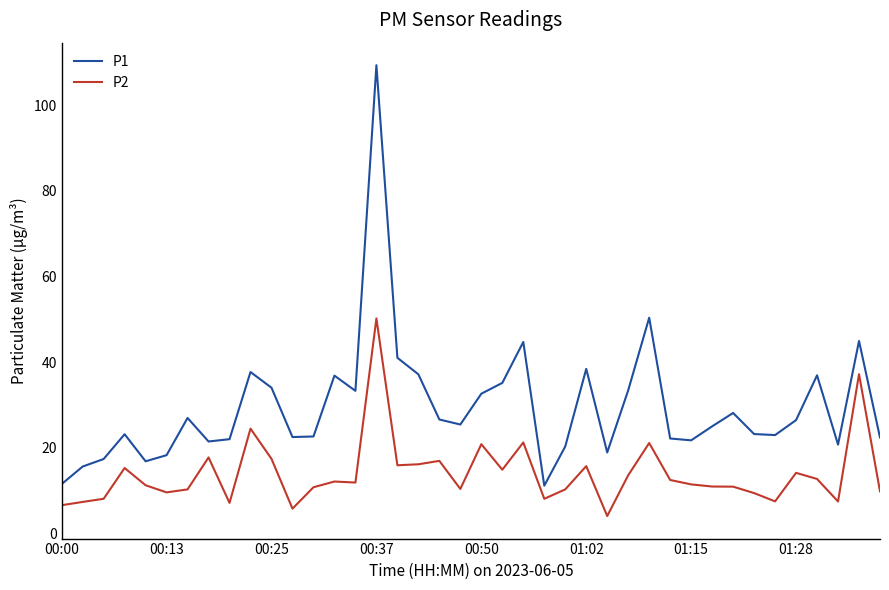

What is the difference between the maximum and minimum values in the P1 series?

98.3